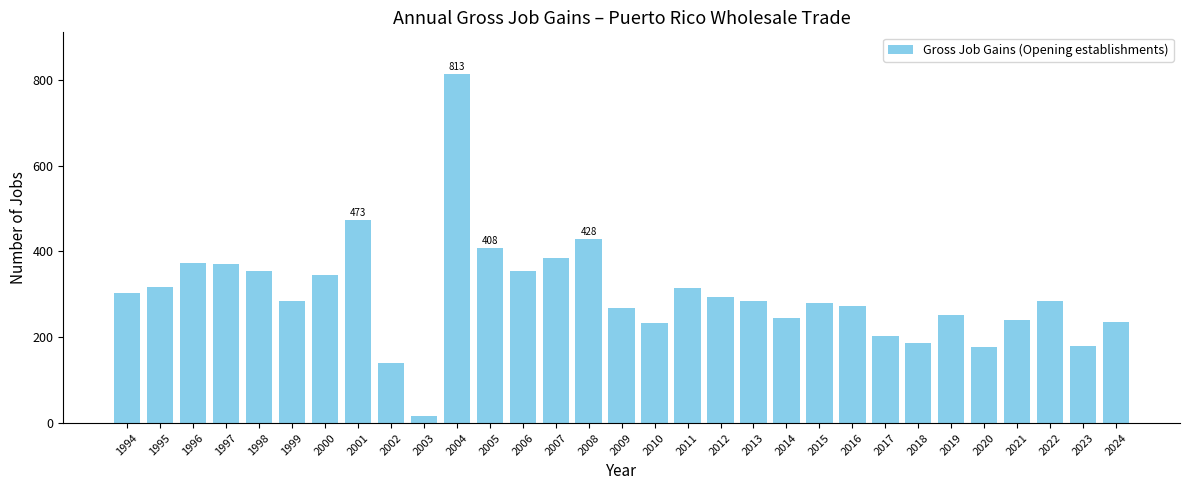

What is the maximum value shown in the chart?

813